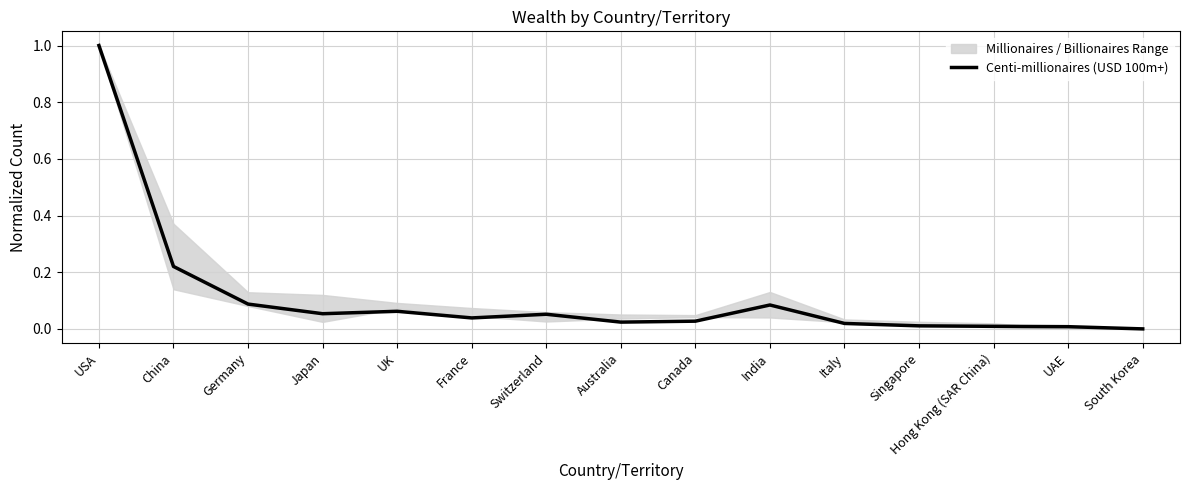

Is this an area chart (filled region under the line)?

No